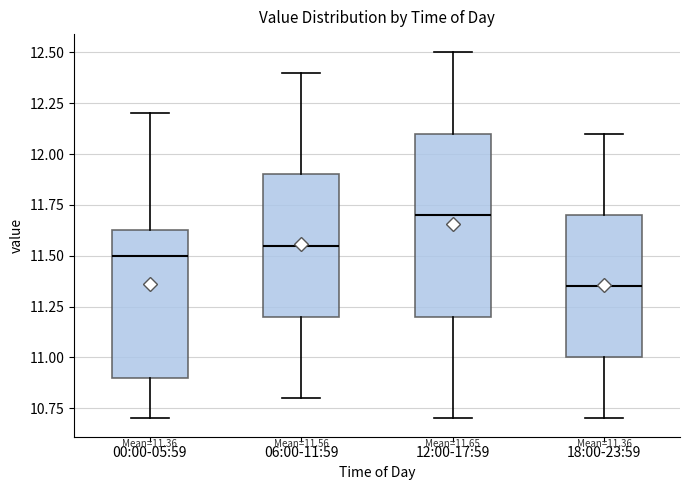

Which box has the lowest median line?

18:00-23:59